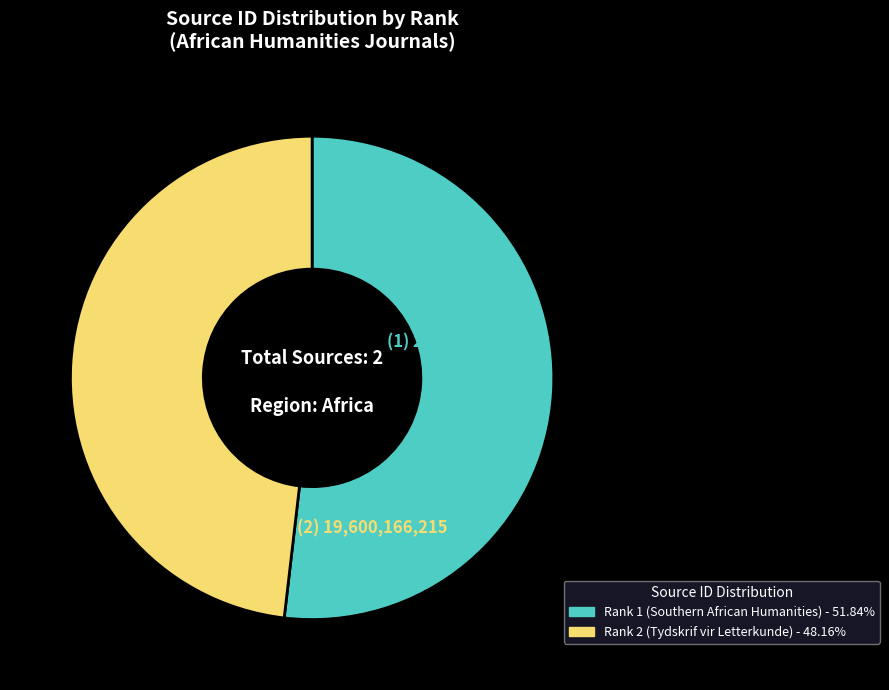

Is there a majority slice in this chart?

Yes